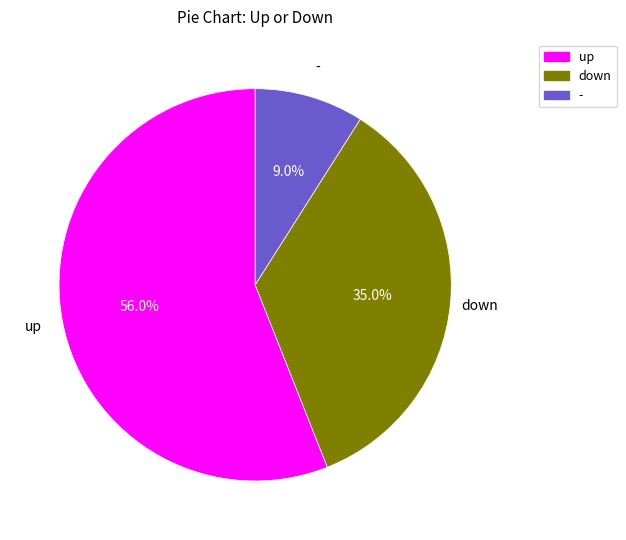

To the nearest percent, what is the average slice percentage?

33%